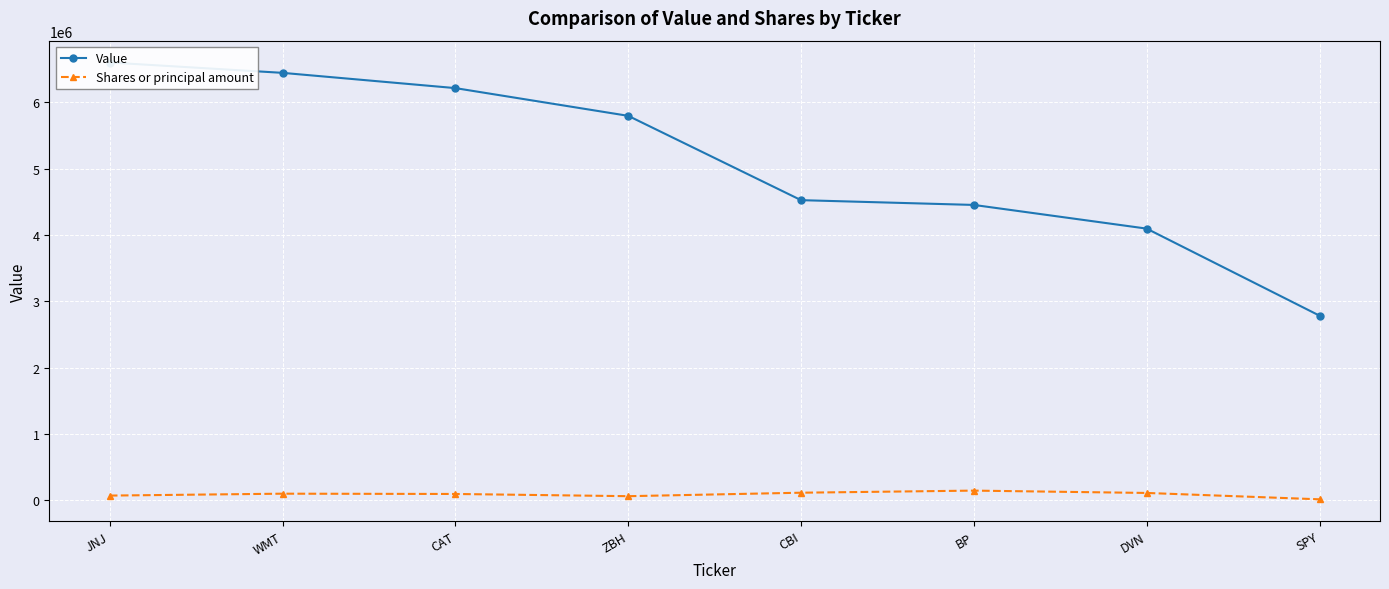

How many lines are shown in the chart?

2